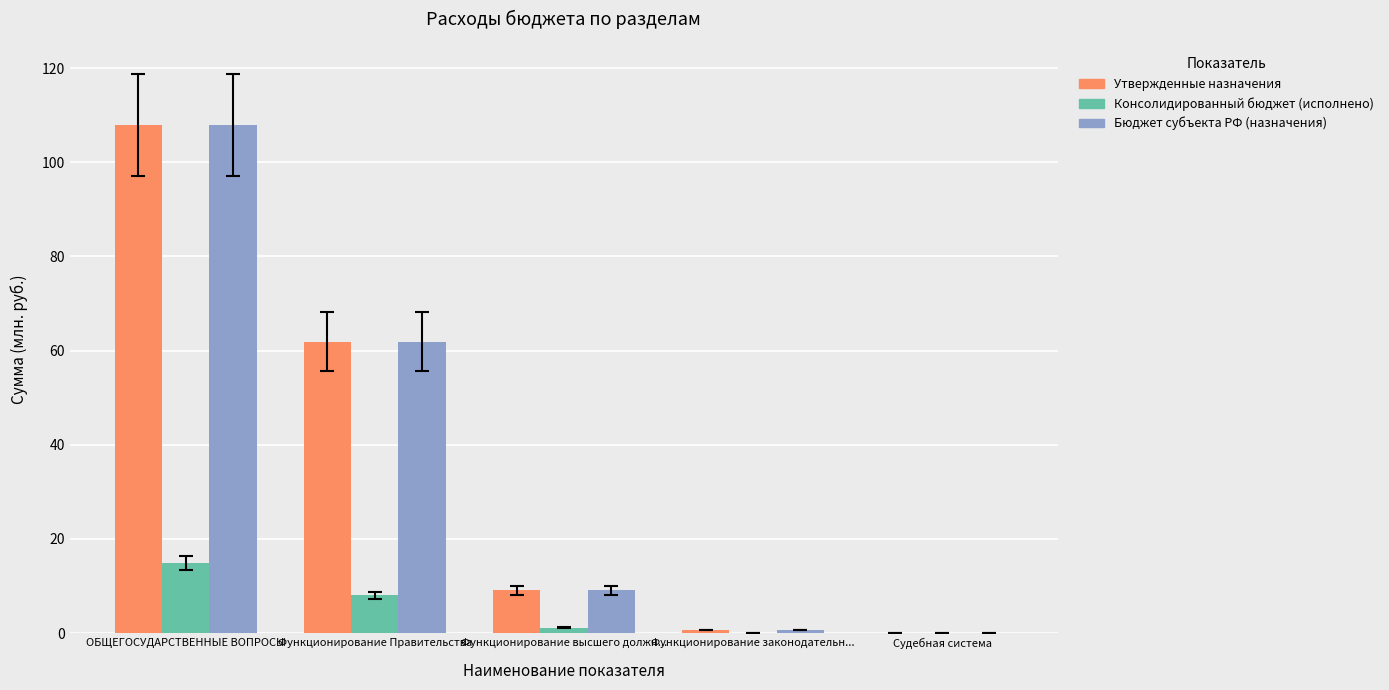

Count the number of data series in this chart.

3